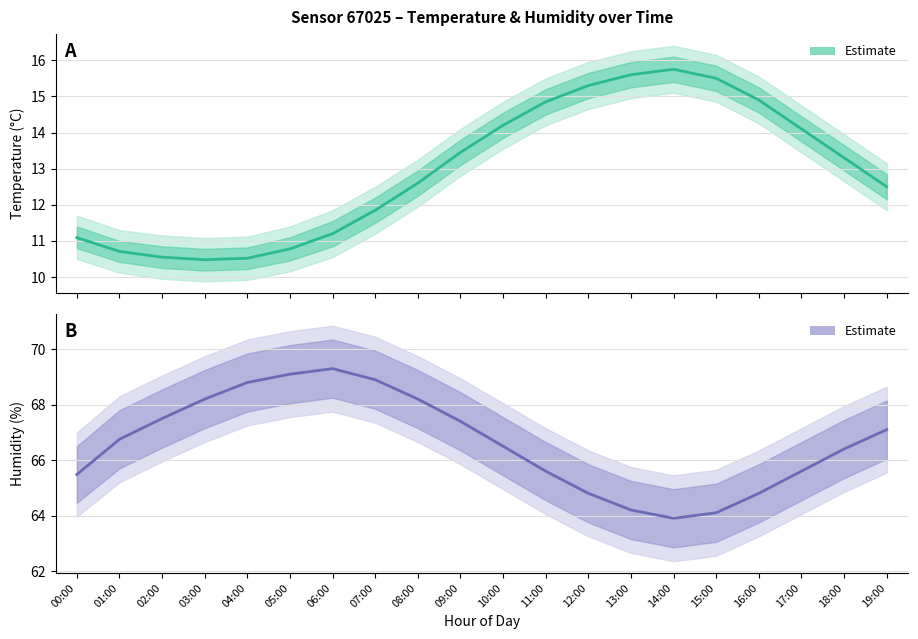

What is the spread (max minus min) of values at 01:00?

56.0